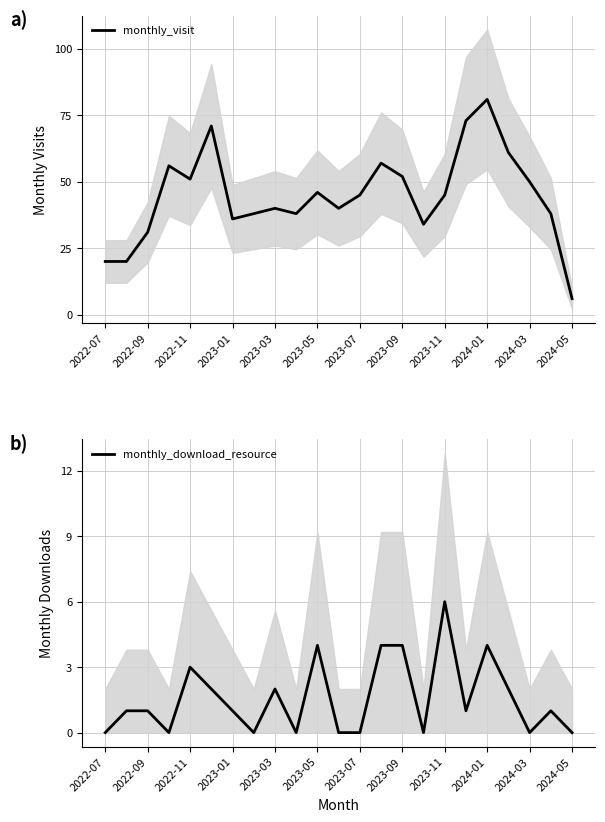

How many interior local peaks does the monthly_download_resource series have?

6